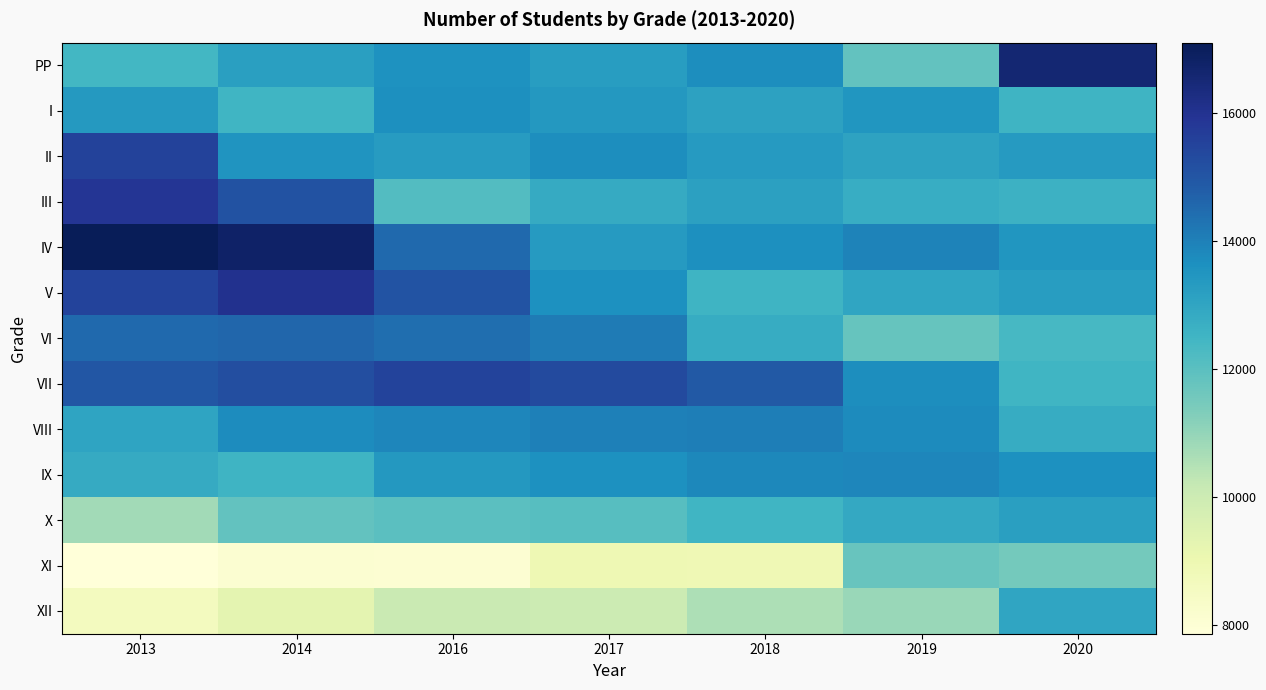

How many distinct data groups are displayed?

13